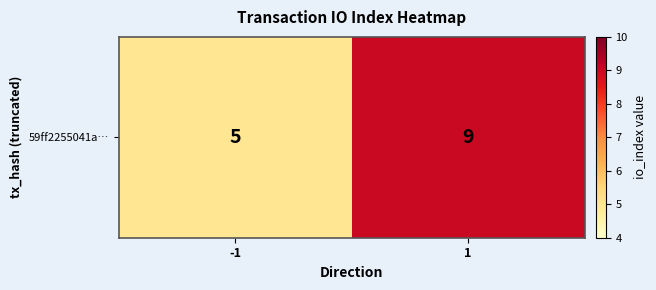

Approximately how many times larger is the value at 1 compared to -1?

1.8